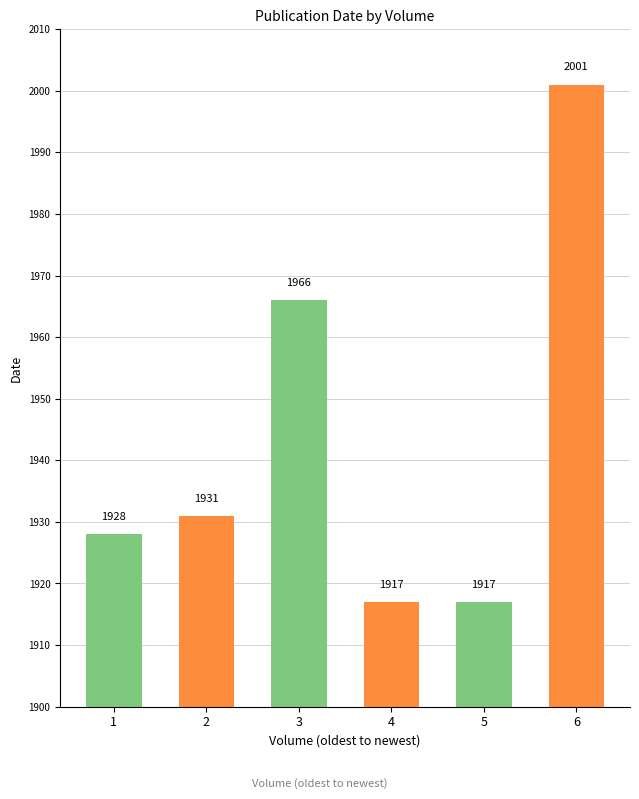

What is the smallest value displayed?

1917